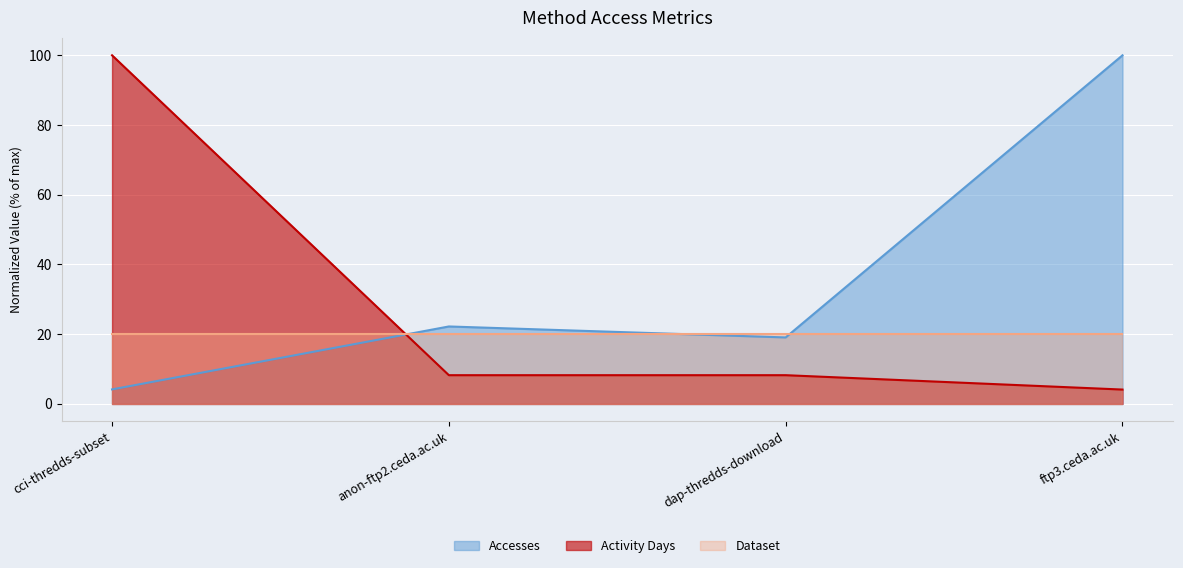

Is the value of Accesses at anon-ftp2.ceda.ac.uk greater than the value of Activity Days at anon-ftp2.ceda.ac.uk?

Yes